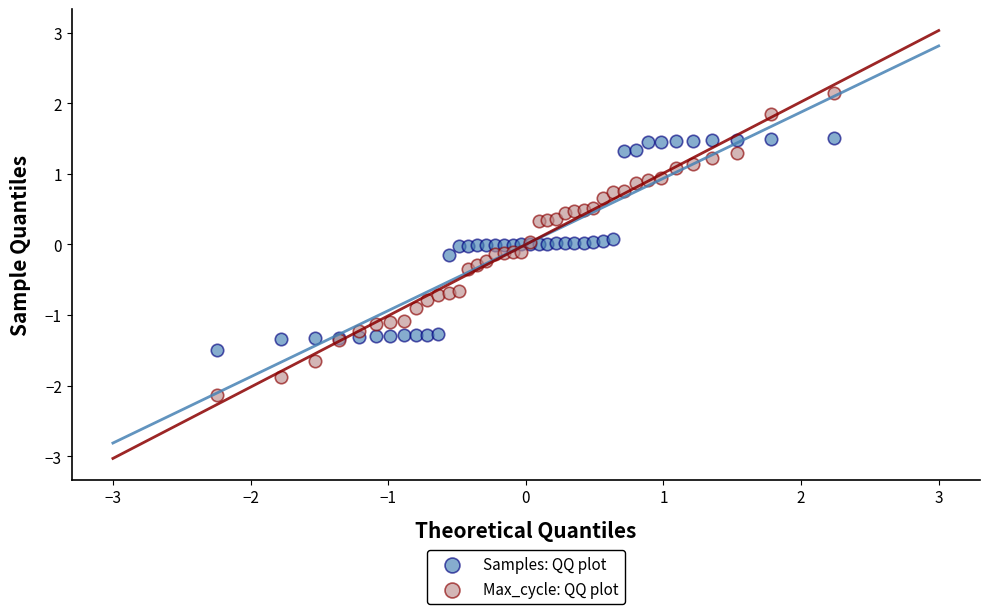

Which series reaches the maximum Y coordinate?

Max_cycle: QQ plot